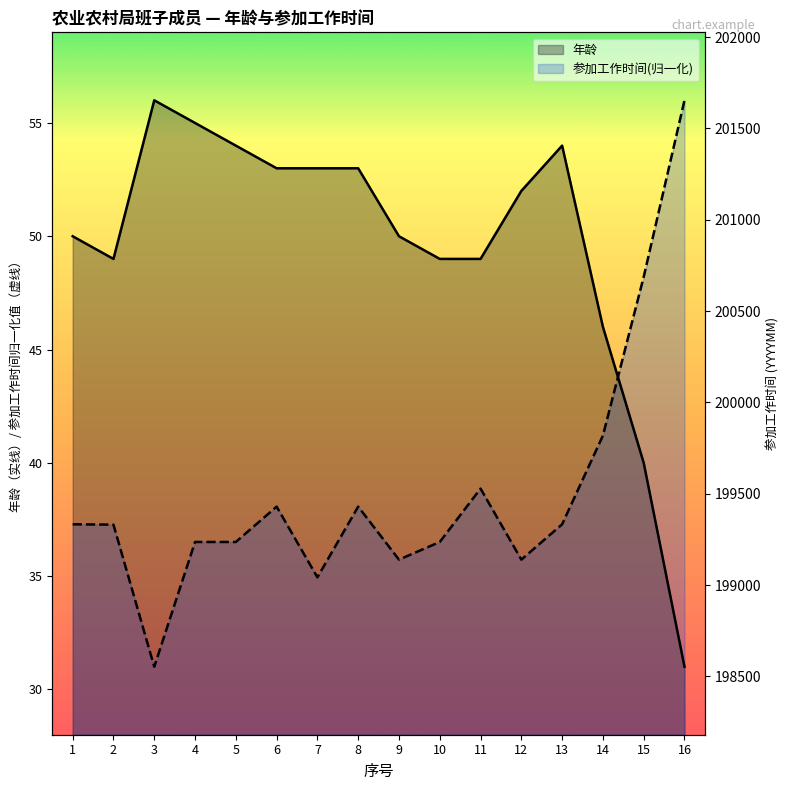

True or false: 年龄 has more than 1 points higher than both neighbors.

True